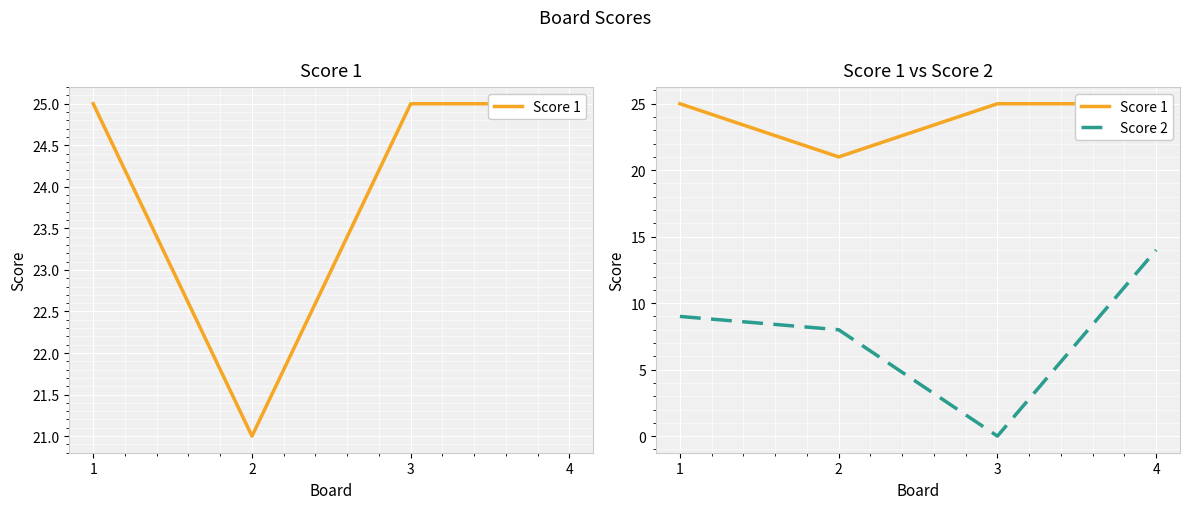

How many categories are shown in the chart?

4